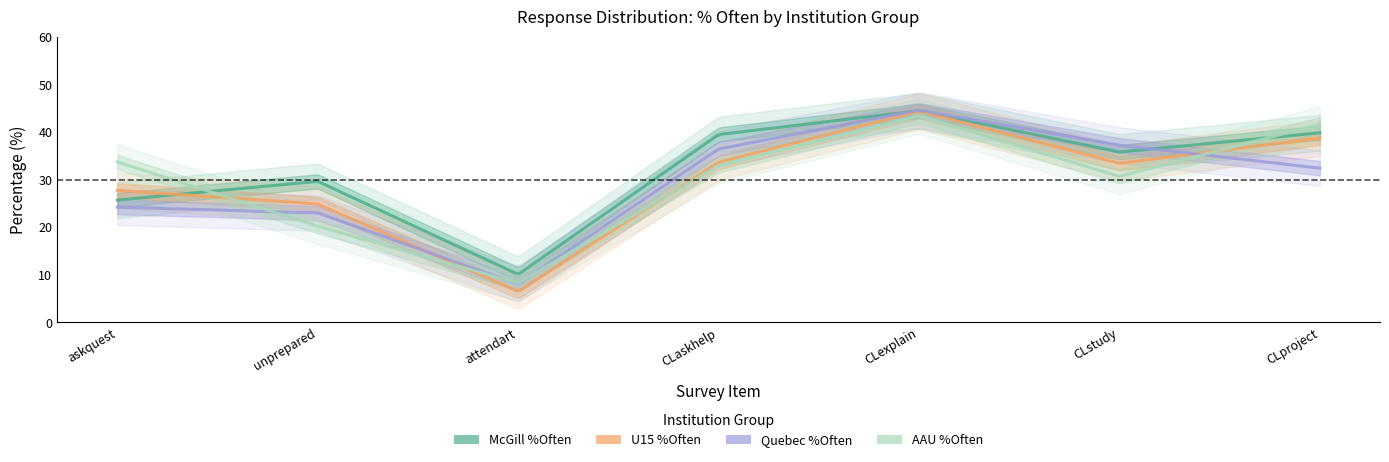

In McGill %Often, how many points are higher than both neighbors (excluding endpoints)?

2